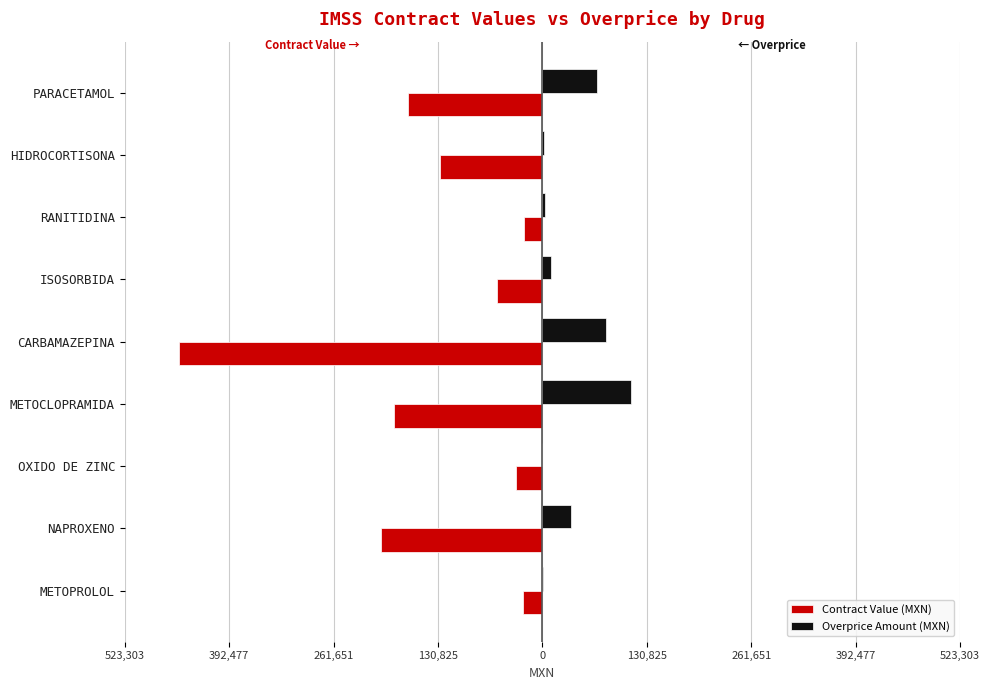

Rank the series by their average value, from lowest to highest.

Contract Value (MXN), Overprice Amount (MXN)